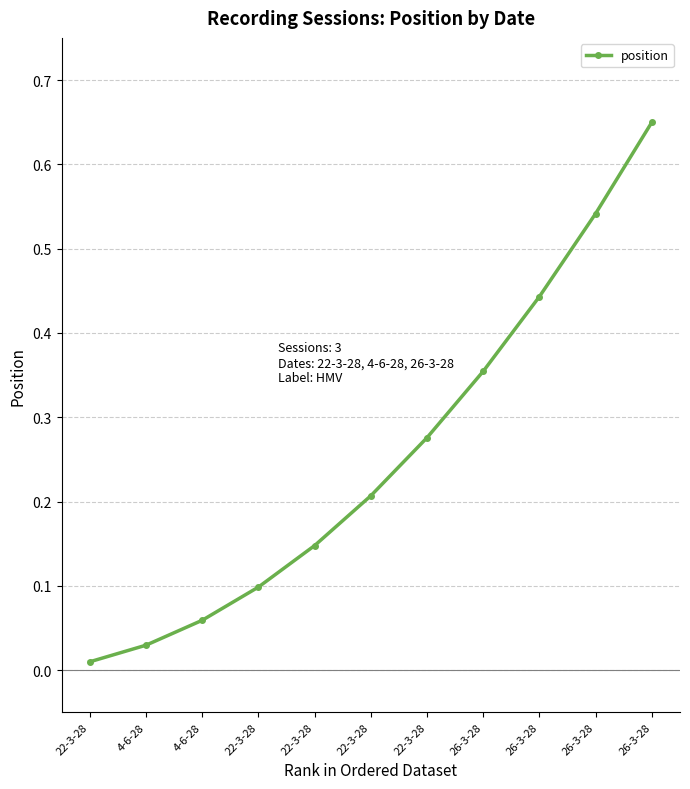

Is it true that the value at 26-3-28 is 1.1?

False